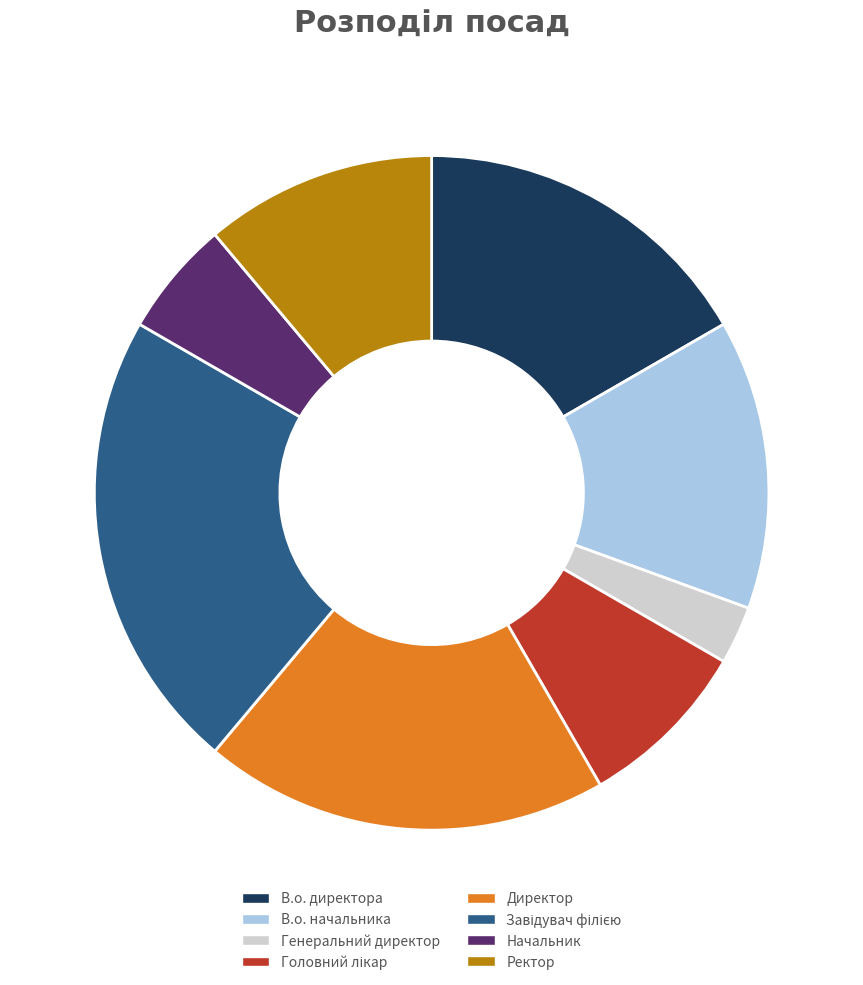

How many slices are in this pie chart?

8